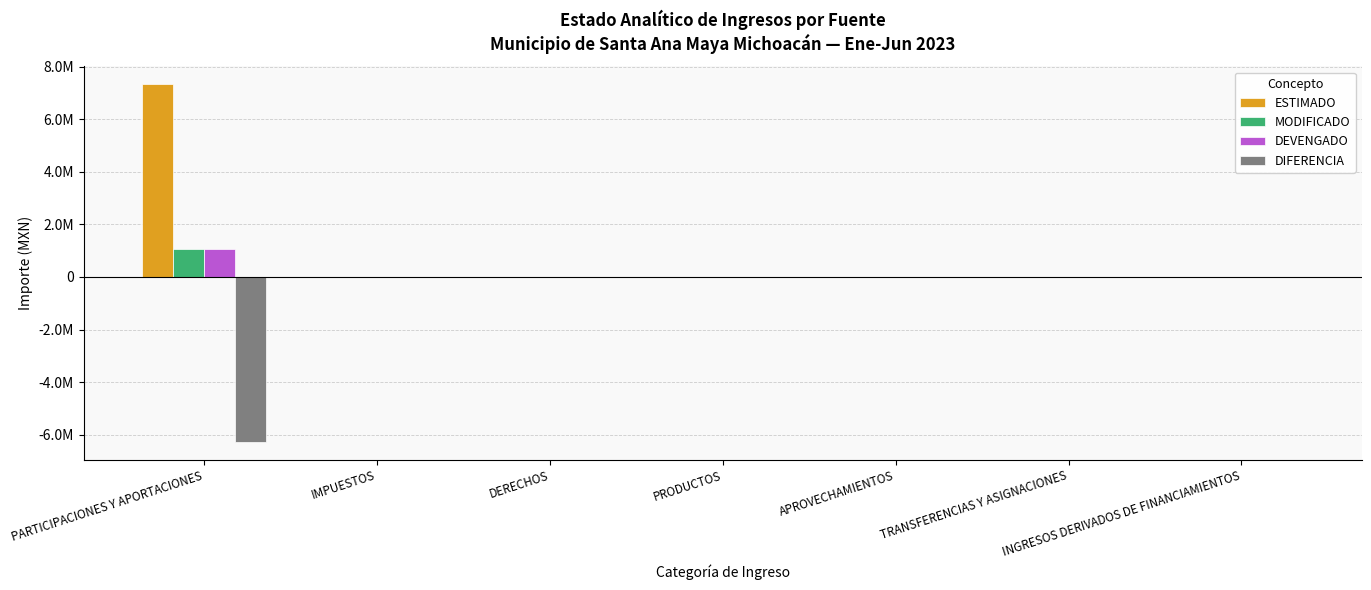

What are all the series names shown in the legend?

ESTIMADO, MODIFICADO, DEVENGADO, DIFERENCIA